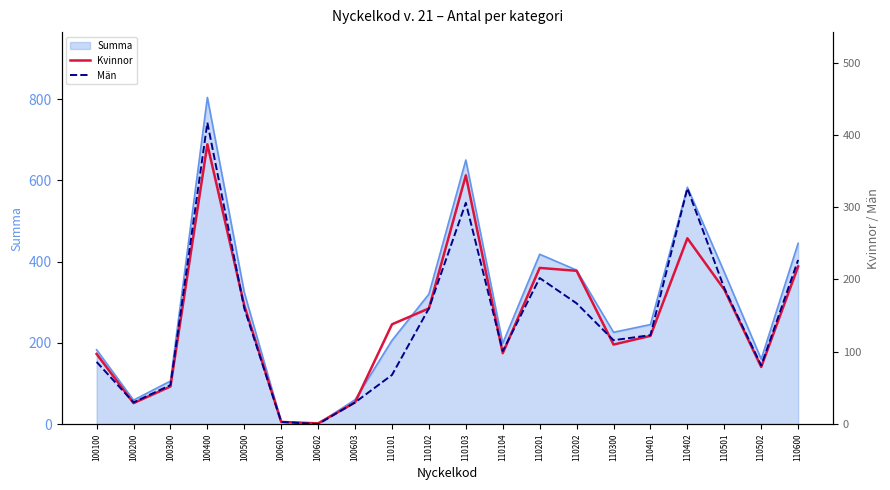

What is the sum of the Män values at 100601 and 110101?

71